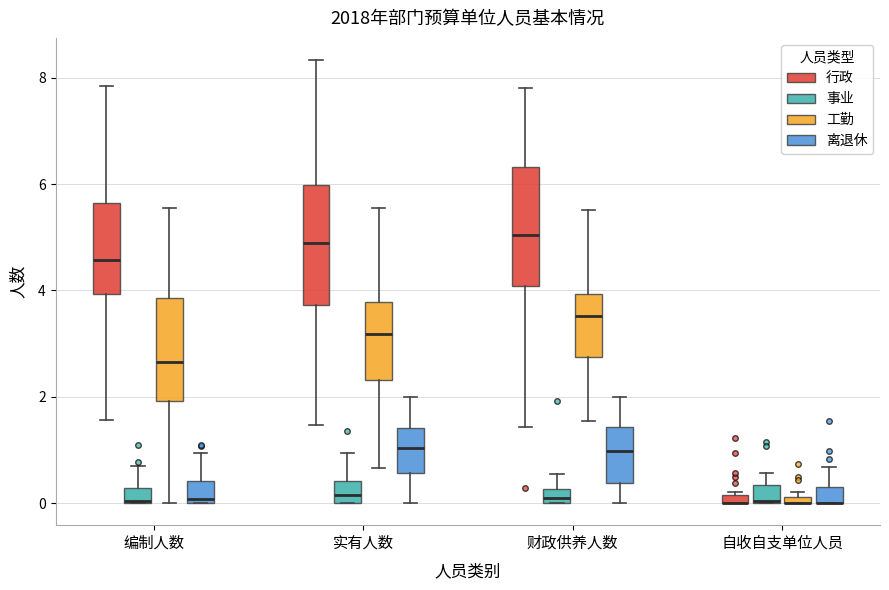

Where does the median line of the box for 实有人数 (离退休) sit on the y-axis? The values are not printed on the chart, so give them approximately, as read against the axis.

1.0